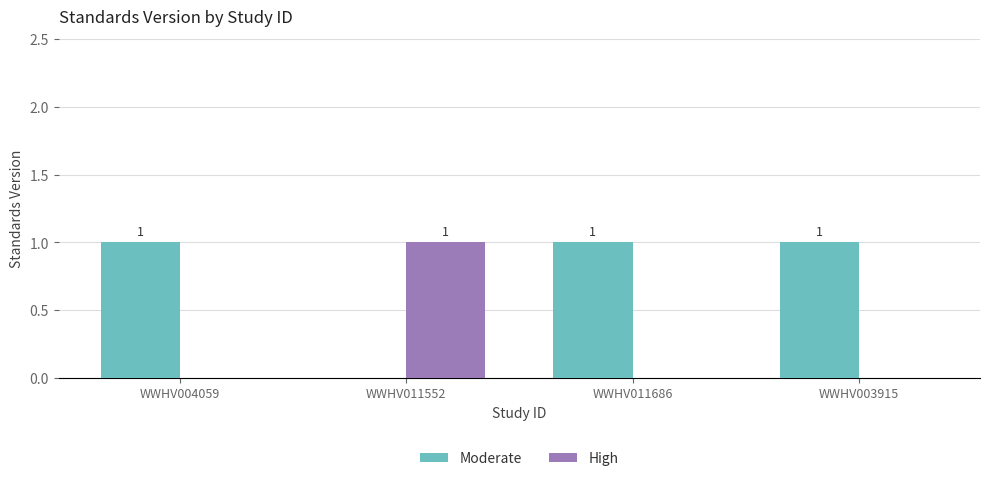

Count the number of data series in this chart.

2